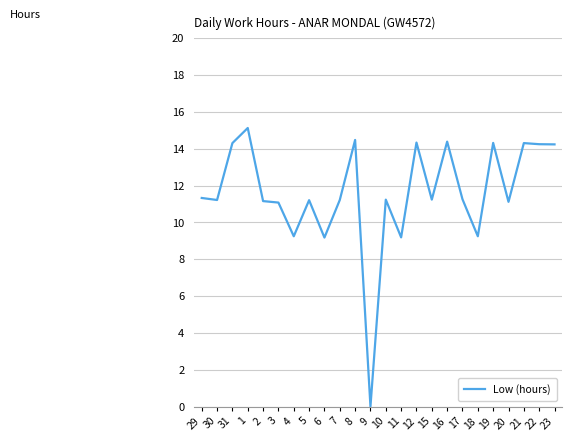

How many series are shown in this chart?

1